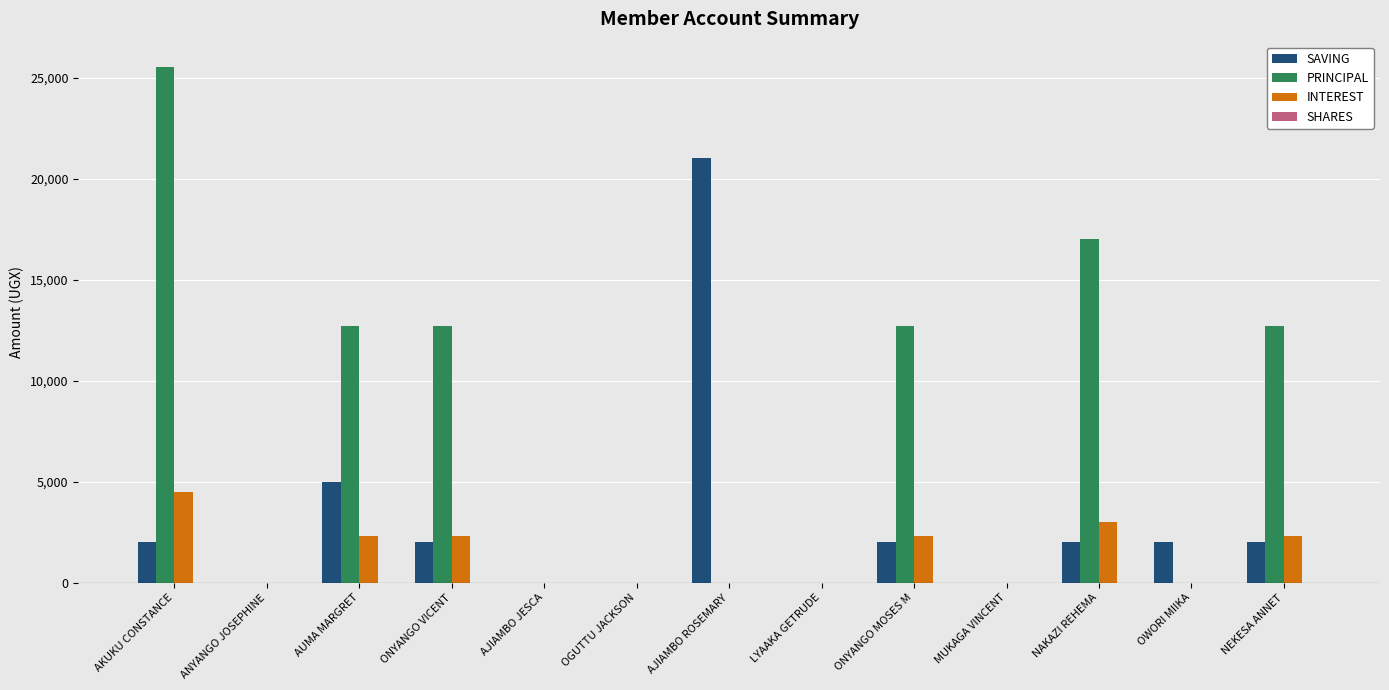

Which category has the highest value across all series?

AKUKU CONSTANCE